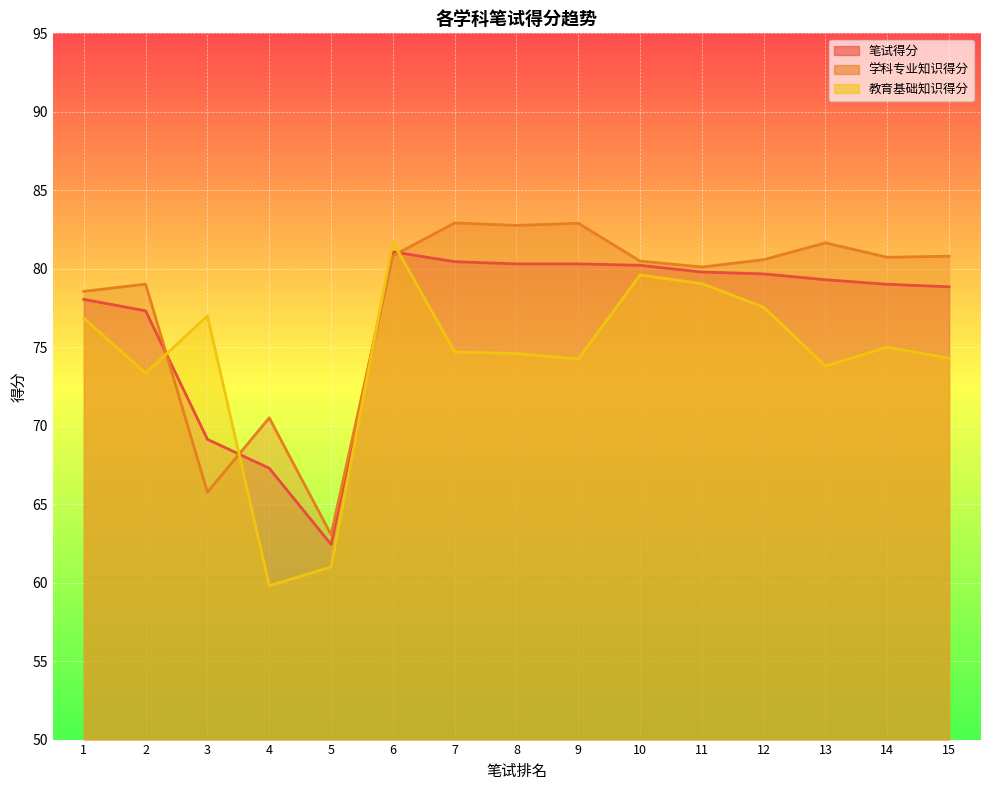

What is the approximate value of 笔试得分 at 14?

79.0